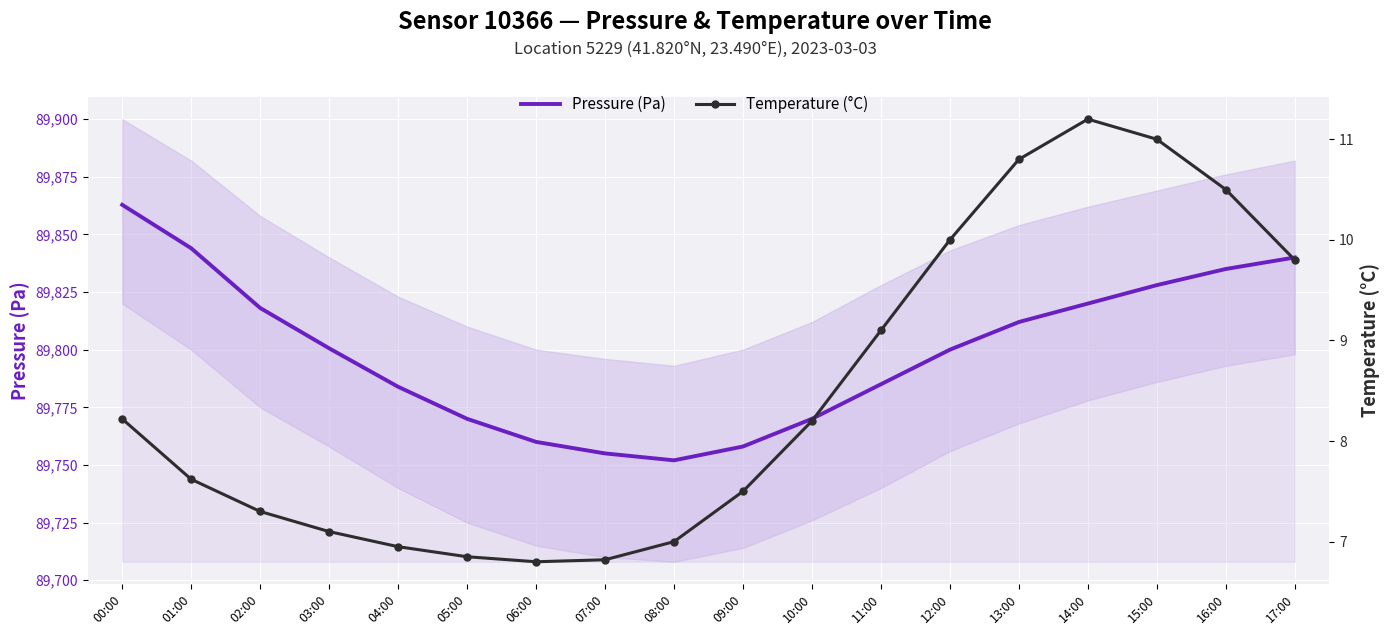

What is the total value across all series at 09:00?

89765.5